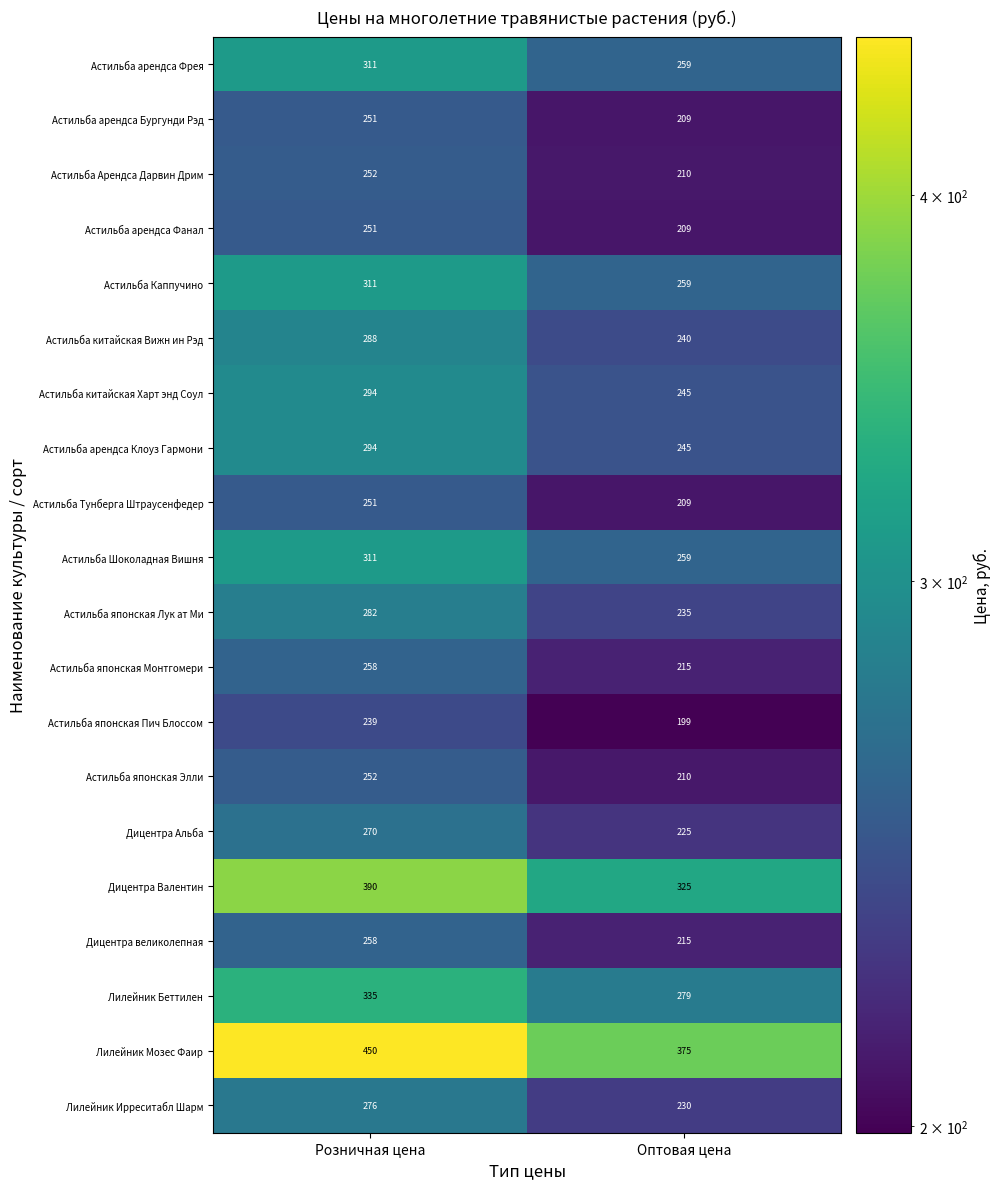

Which series has the largest total across all categories?

Лилейник Мозес Фаир